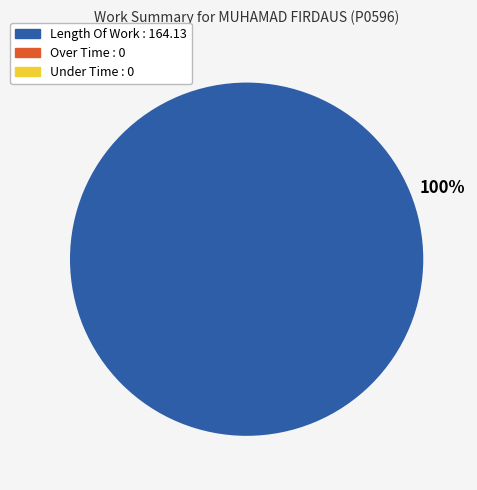

What percentage is NOT represented by Under Time?

100.0%